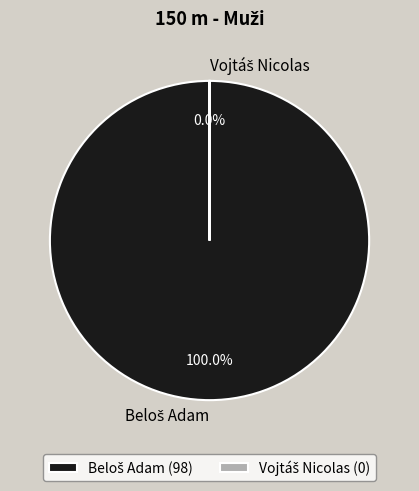

To the nearest percent, what percentage of the pie is Beloš Adam?

100%